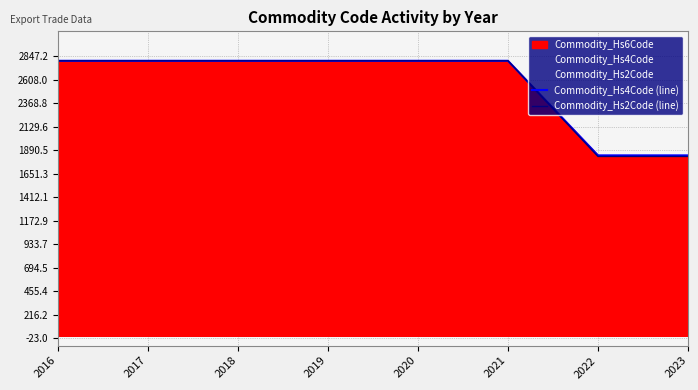

List the series in order of their overall mean, highest first.

Commodity_Hs4Code (line), Commodity_Hs2Code (line)